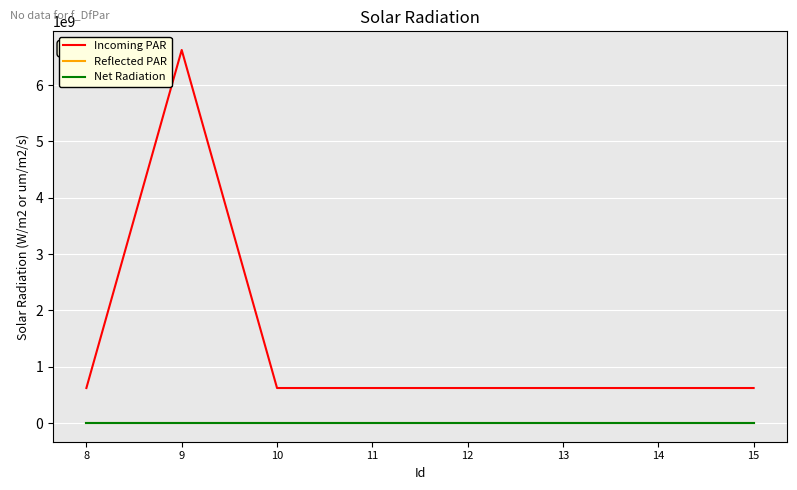

Which series has the largest total across all categories?

Incoming PAR